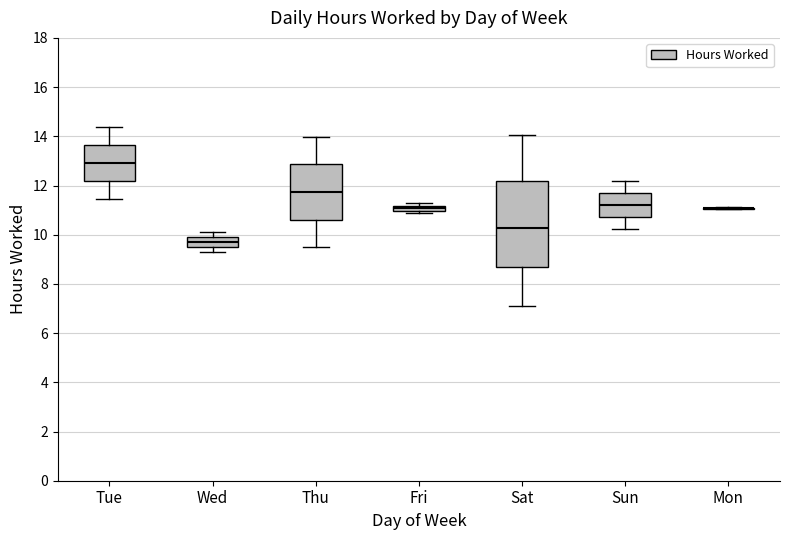

Where is the lower edge of the box for Wed on the y-axis? The values are not printed on the chart, so give them approximately, as read against the axis.

9.6